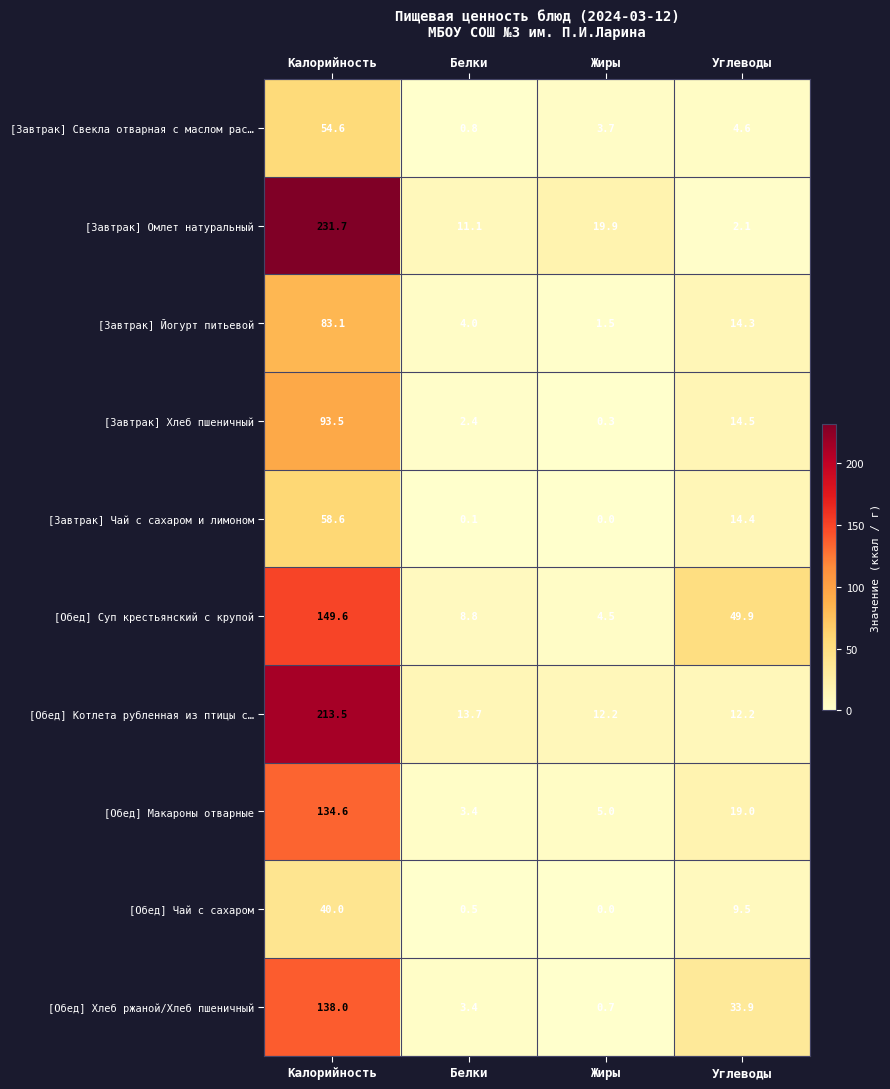

How many values in the [Завтрак] Чай с сахаром и лимоном series exceed 14?

2